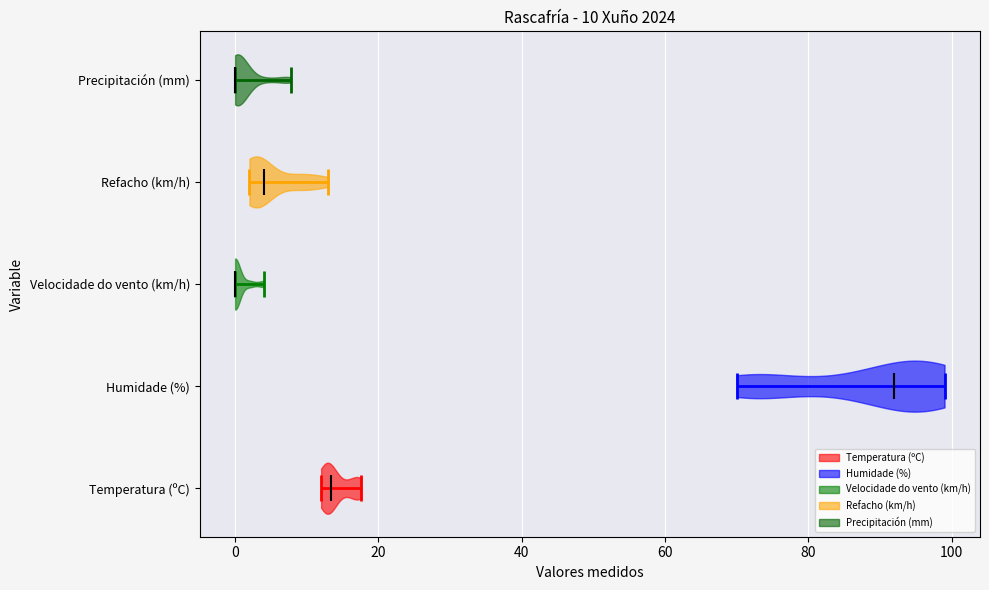

Which violin has the furthest to the right median line?

Humidade (%)